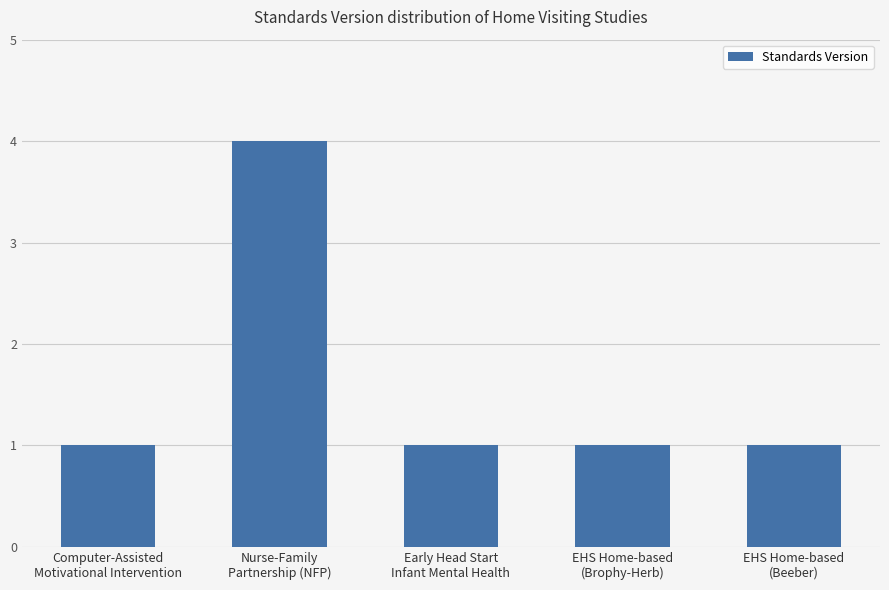

What is the approximate value at Computer-Assisted
Motivational Intervention?

1